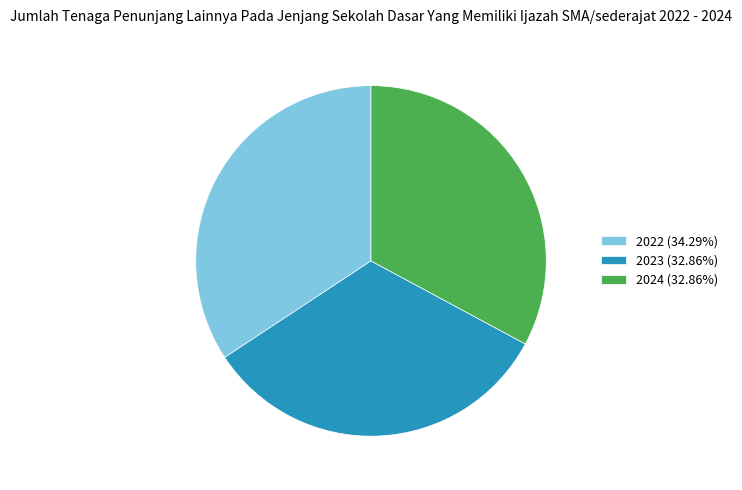

Is the sum of 2023 and 2022 greater than half?

Yes